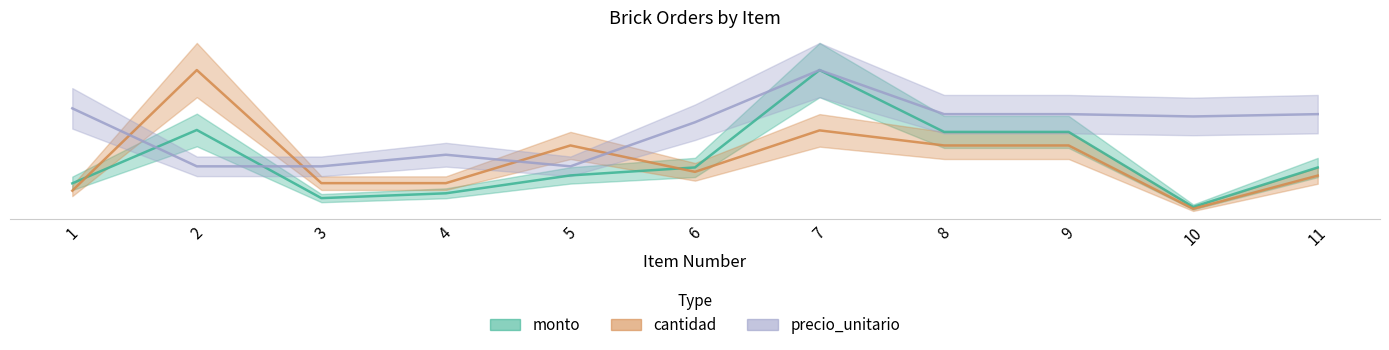

Is the value of precio_unitario at 6 greater than the value of monto at 1?

Yes